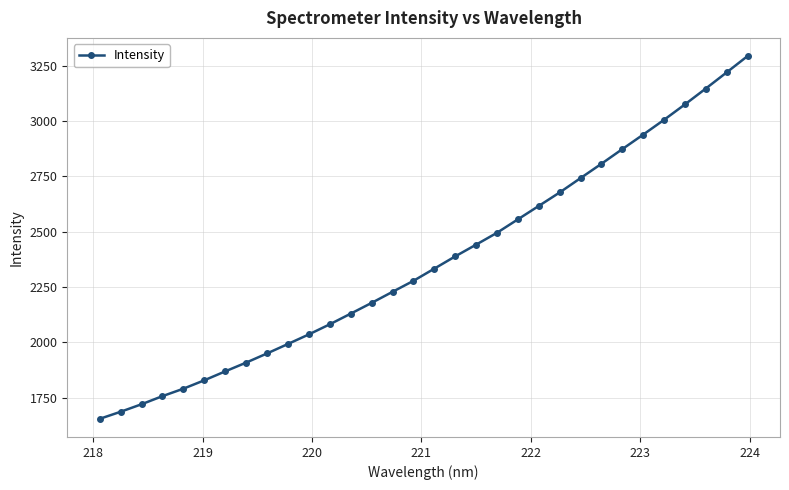

What is the maximum value shown in the chart?

3293.2